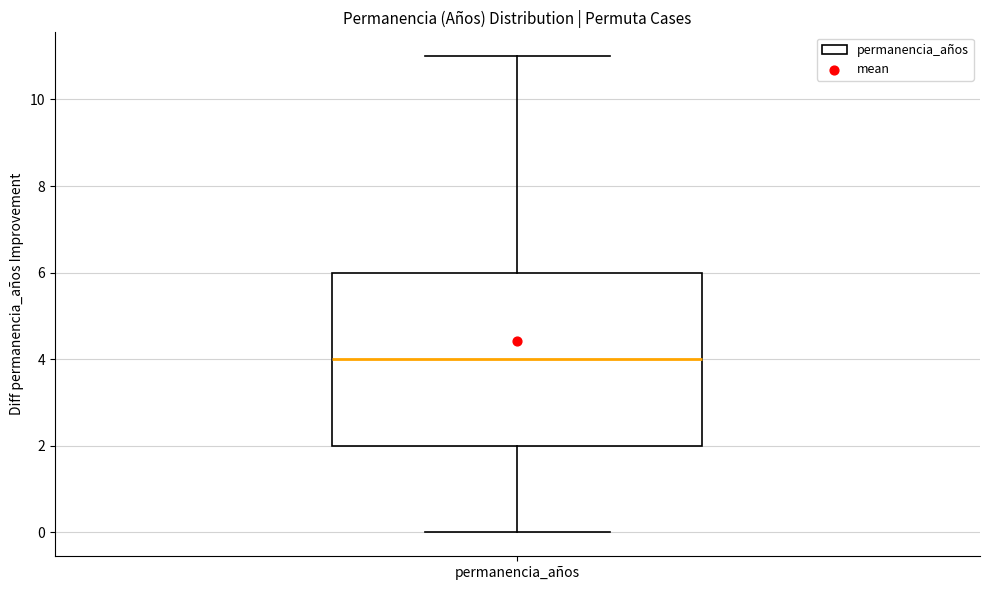

Transcribe this box plot: give where the median line is, the range the box spans, and where the two whiskers end, as read against the y-axis. The values are not printed on the chart, so give them approximately, as read against the axis.

median 4, box 2 to 6, whiskers 0 to 11